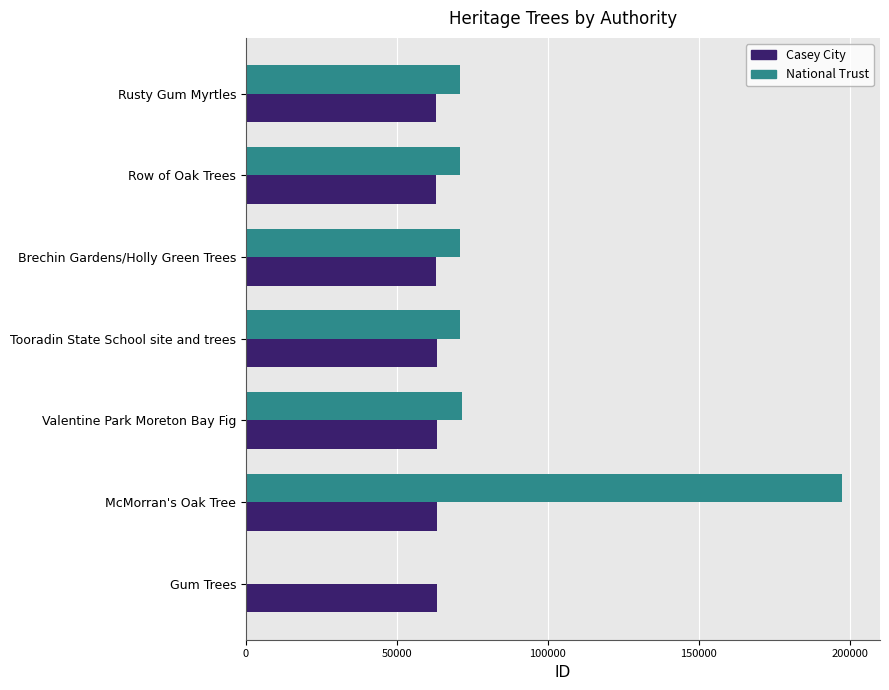

Which series changed the most between Rusty Gum Myrtles and Gum Trees?

National Trust